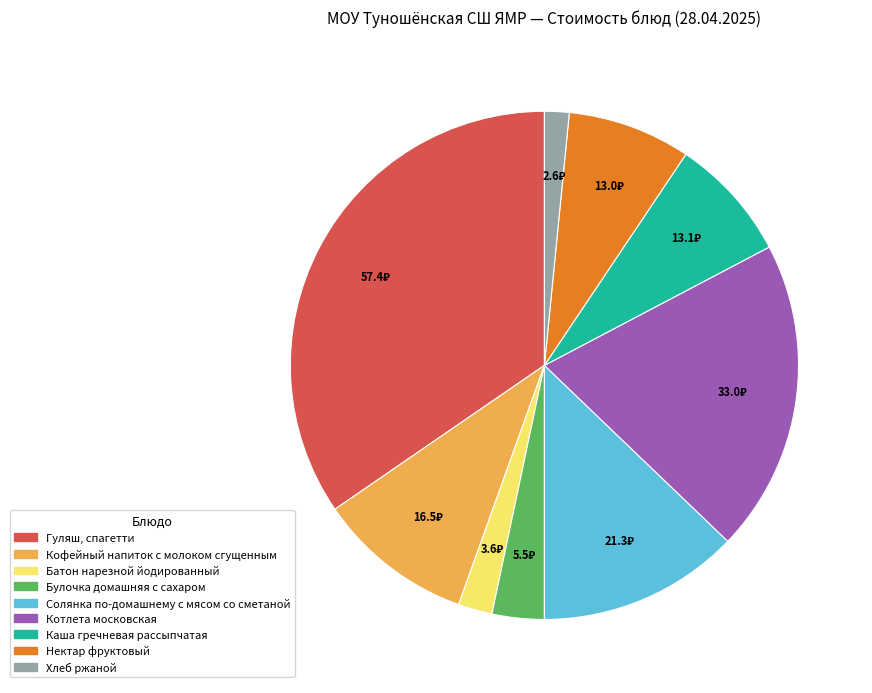

Approximately how many times larger is the value at Каша гречневая рассыпчатая compared to Нектар фруктовый?

1.0